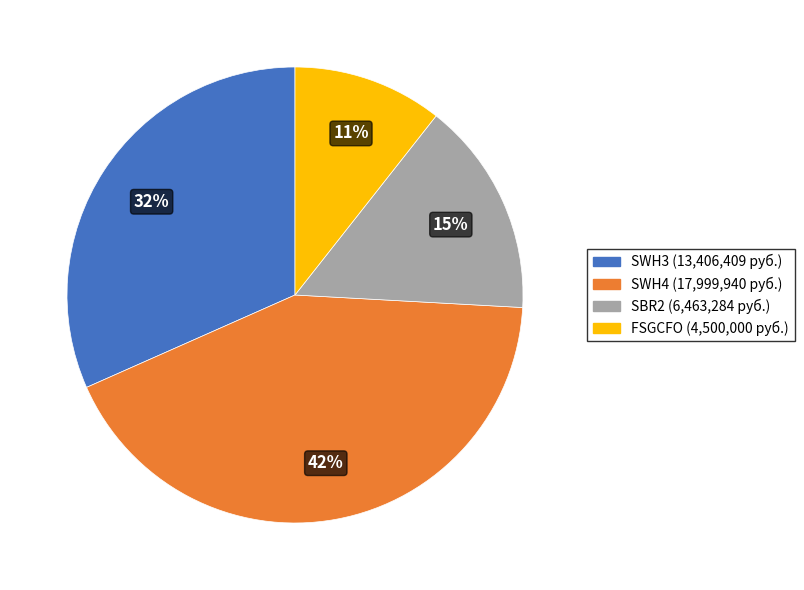

Does SWH3 represent more than half of the total?

No